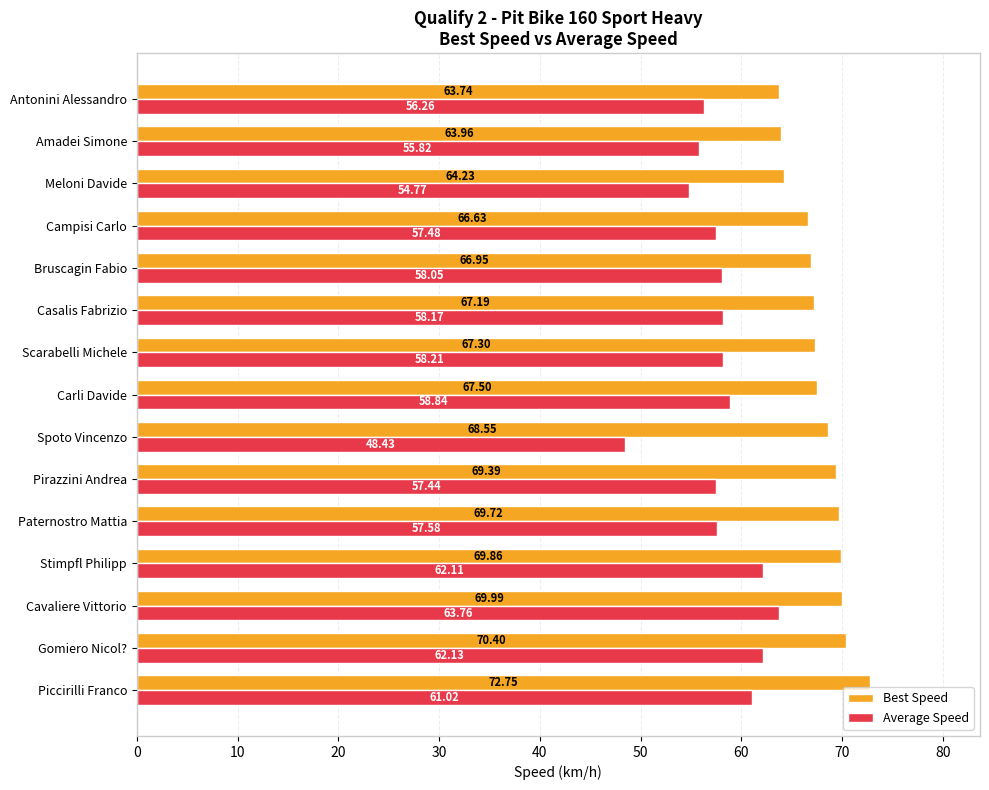

At which label does Best Speed reach its peak?

Piccirilli Franco